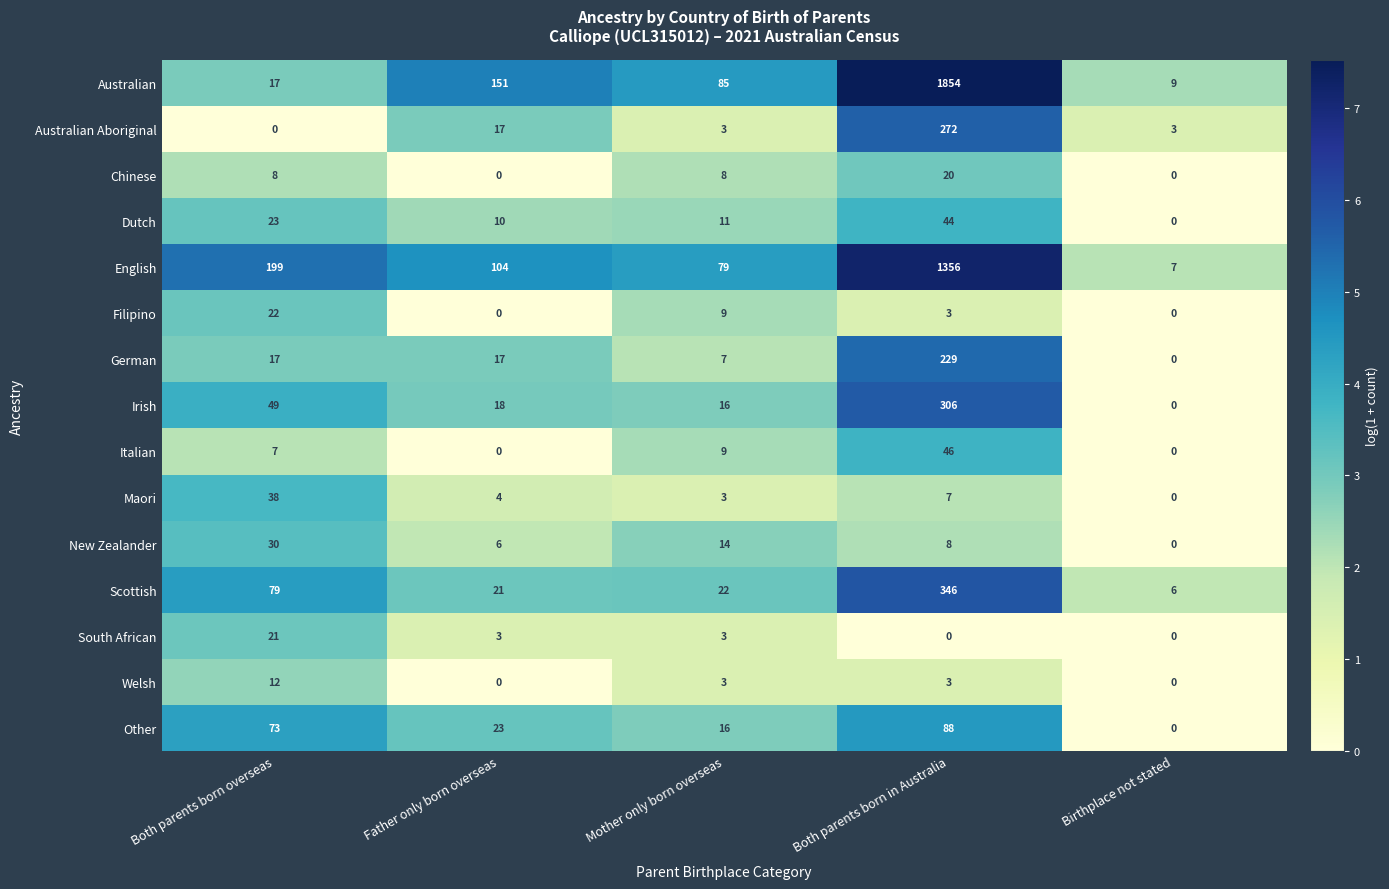

How many categories are shown in the chart?

5